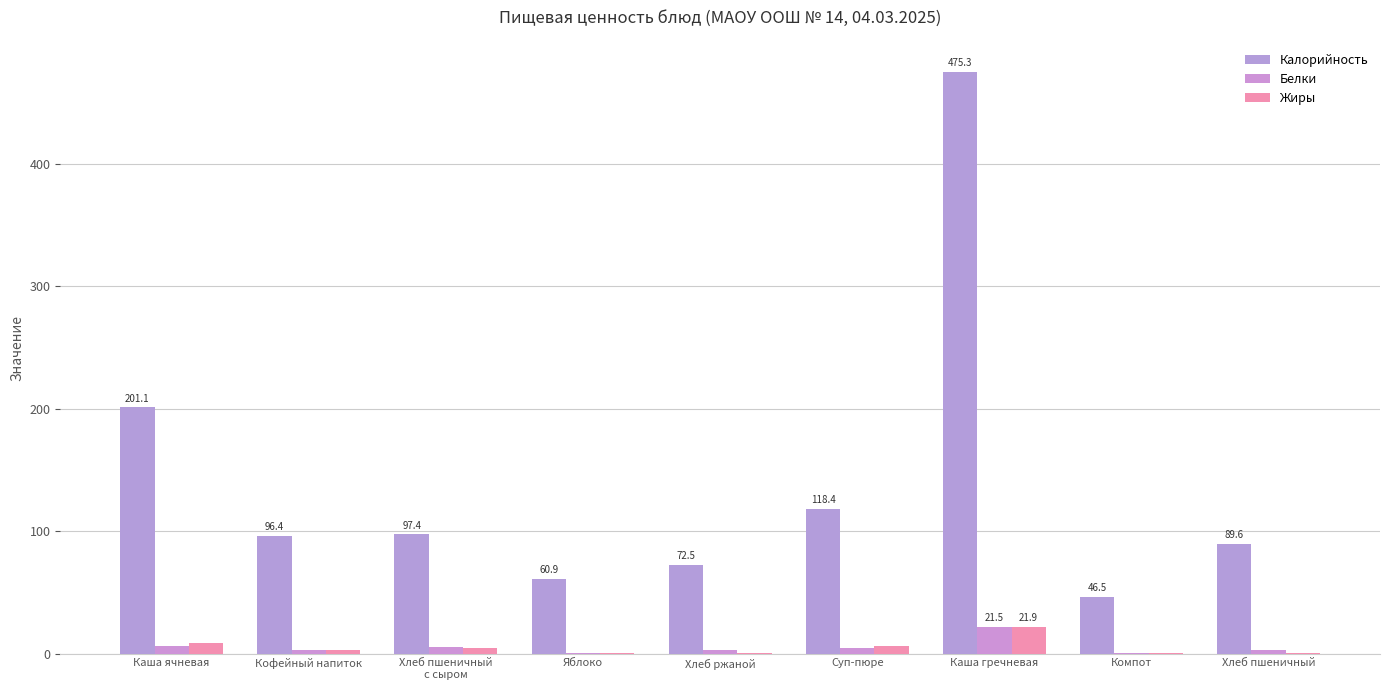

Which series has the largest range (max minus min)?

Калорийность